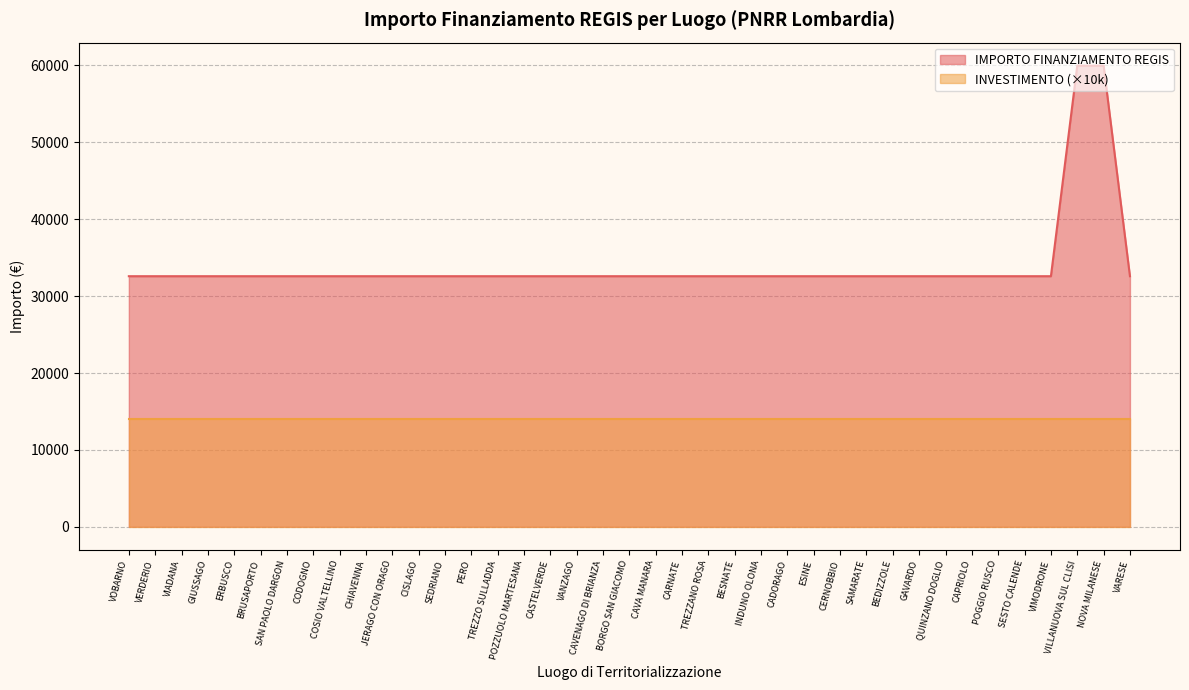

The chart shows a value of 14823 at COSIO VALTELLINO. True or false?

False